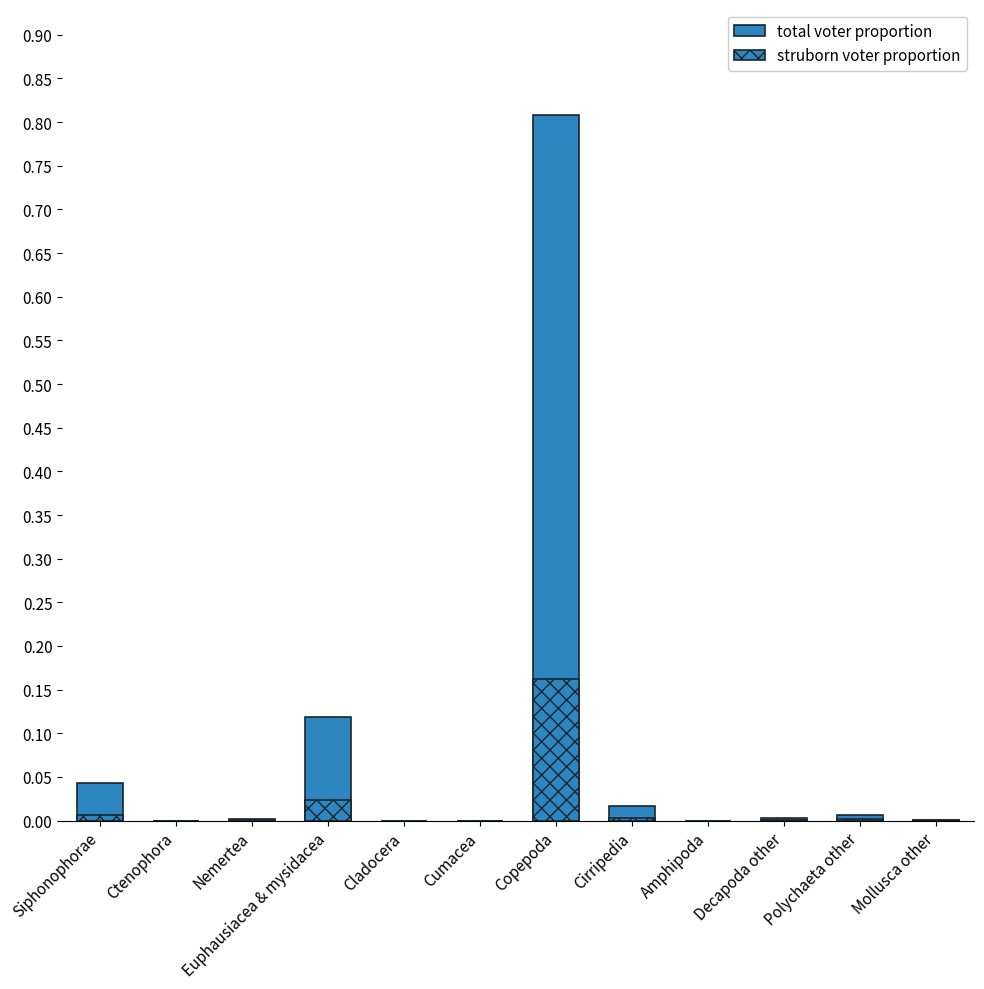

The total voter proportion series shows 0.0 at Nemertea. True or false?

False